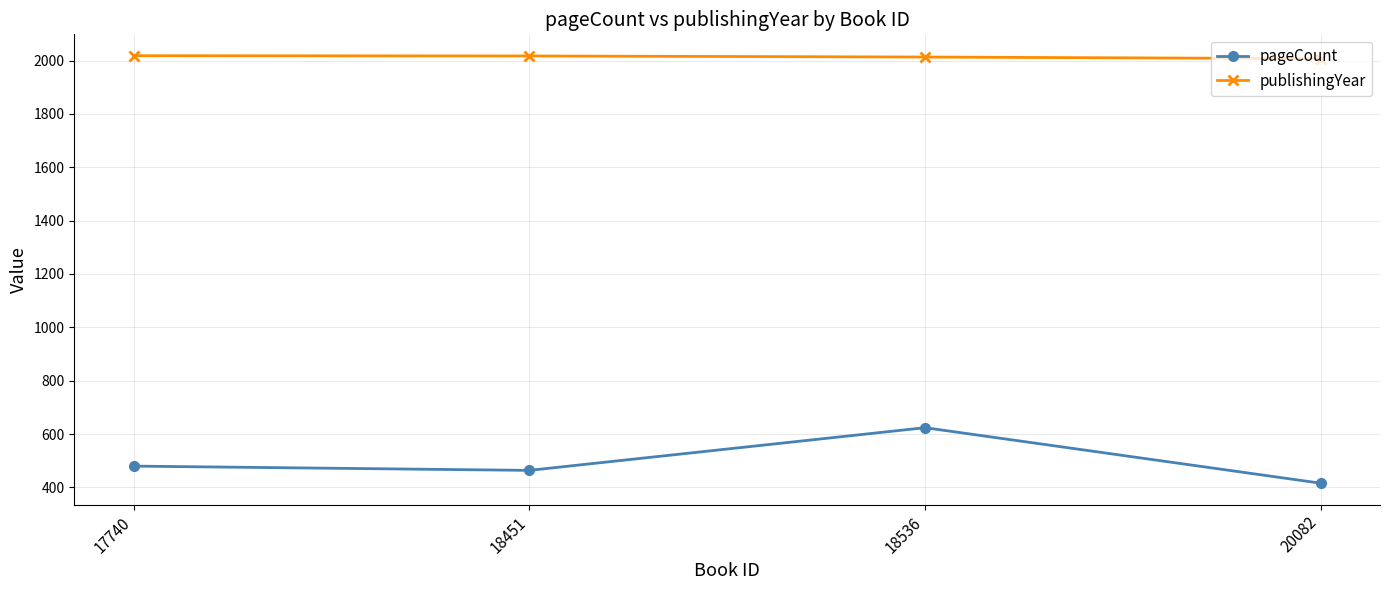

What is the value of the publishingYear point at the 4th from the left?

2007